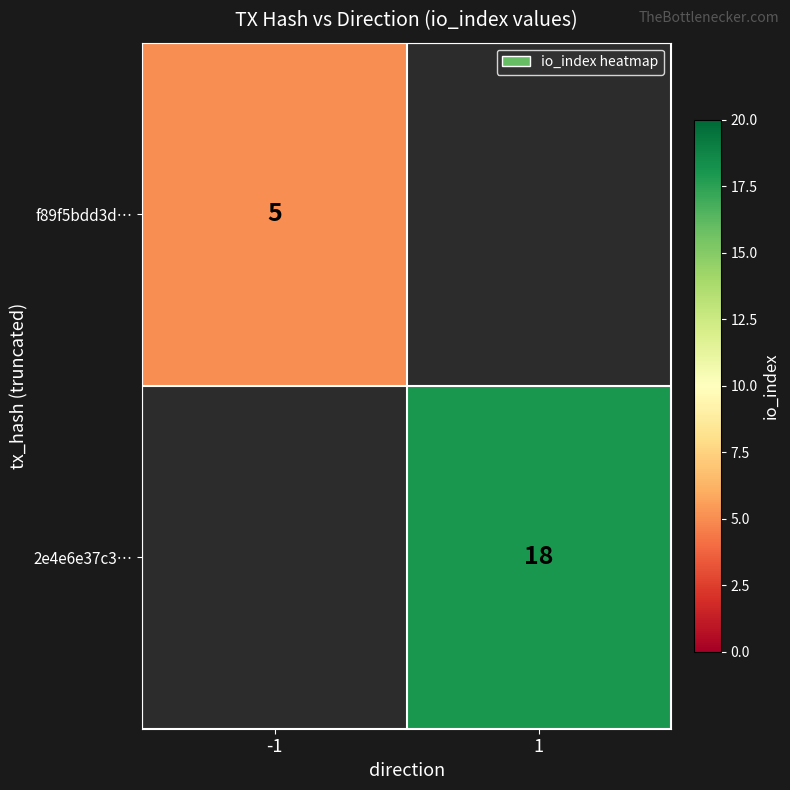

True or false: f89f5bdd3d… has a value of 3 at -1.

False